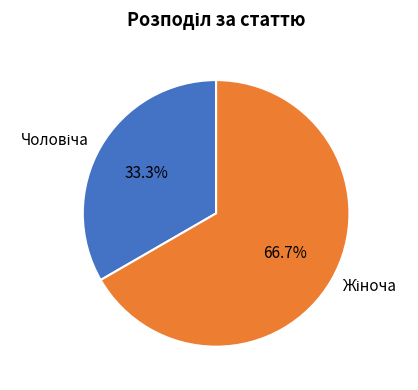

Is there a majority slice in this chart?

Yes